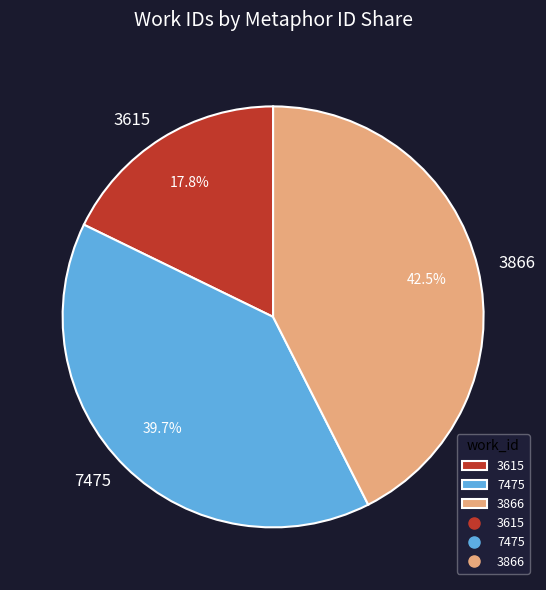

Rank the categories by value from lowest to highest.

3615, 7475, 3866